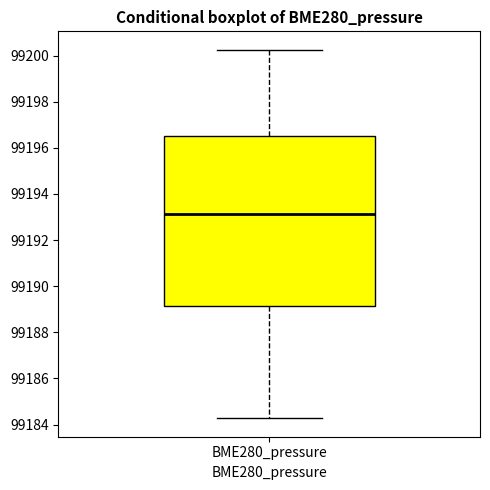

Transcribe this box plot: give where the median line is, the range the box spans, and where the two whiskers end, as read against the y-axis. The values are not printed on the chart, so give them approximately, as read against the axis.

median 99193.2, box 99189.2 to 99196.6, whiskers 99184.2 to 99200.2